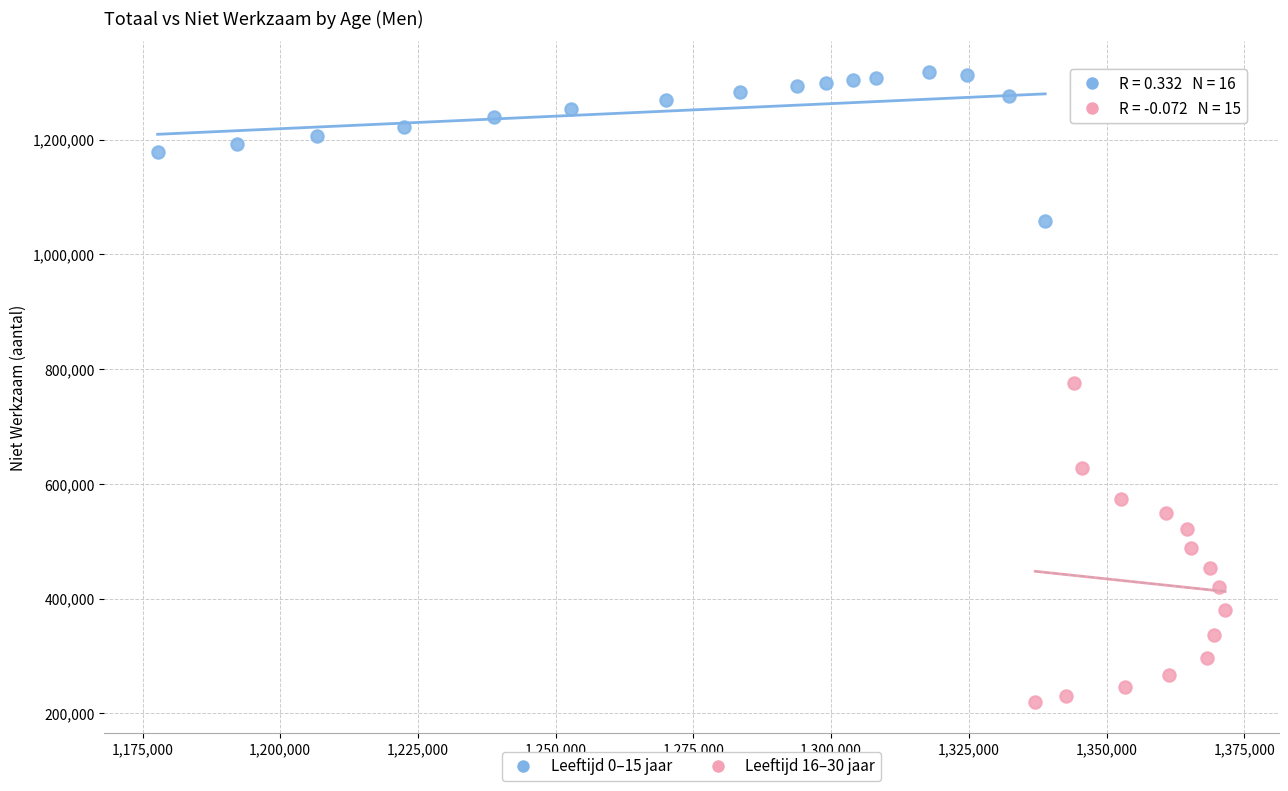

Which series reaches the maximum Y coordinate?

Leeftijd 0–15 jaar